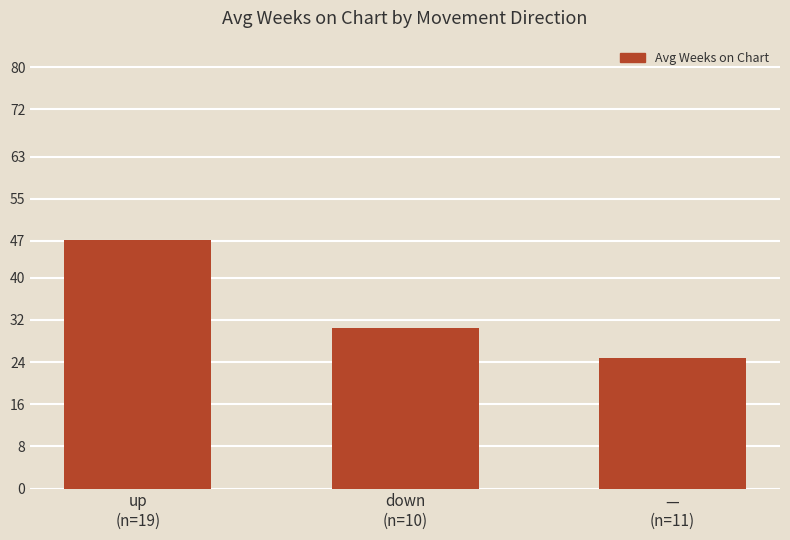

What is the approximate value at —
(n=11)?

24.8